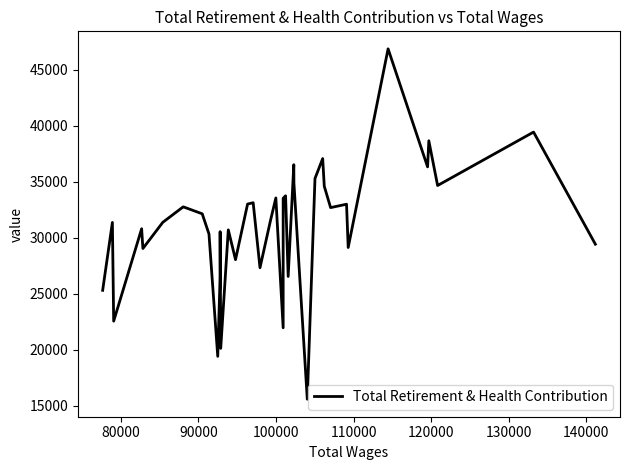

Does the chart display data point markers on the line(s)?

No